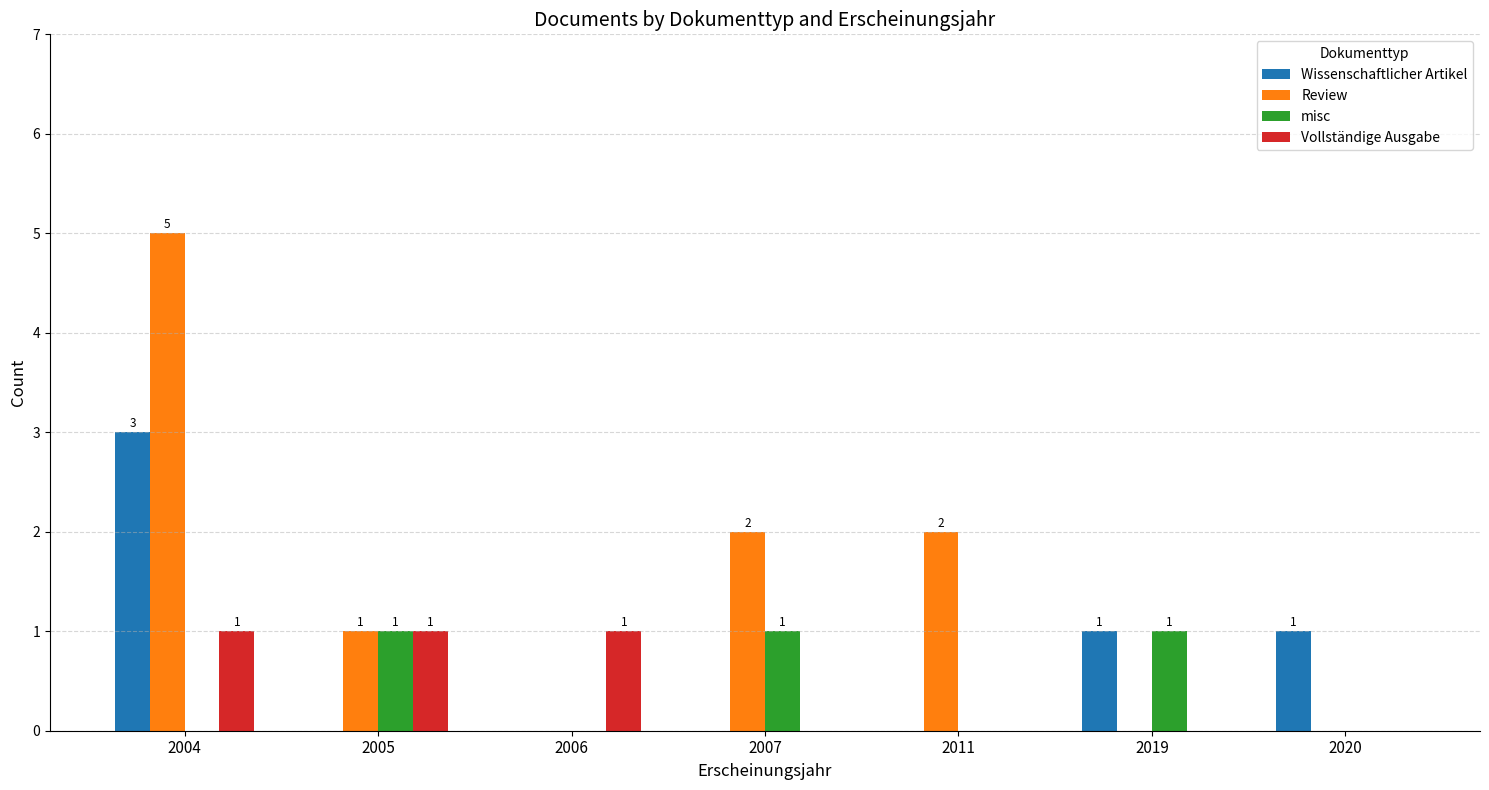

Is it true that Wissenschaftlicher Artikel equals -1 at 2011?

False